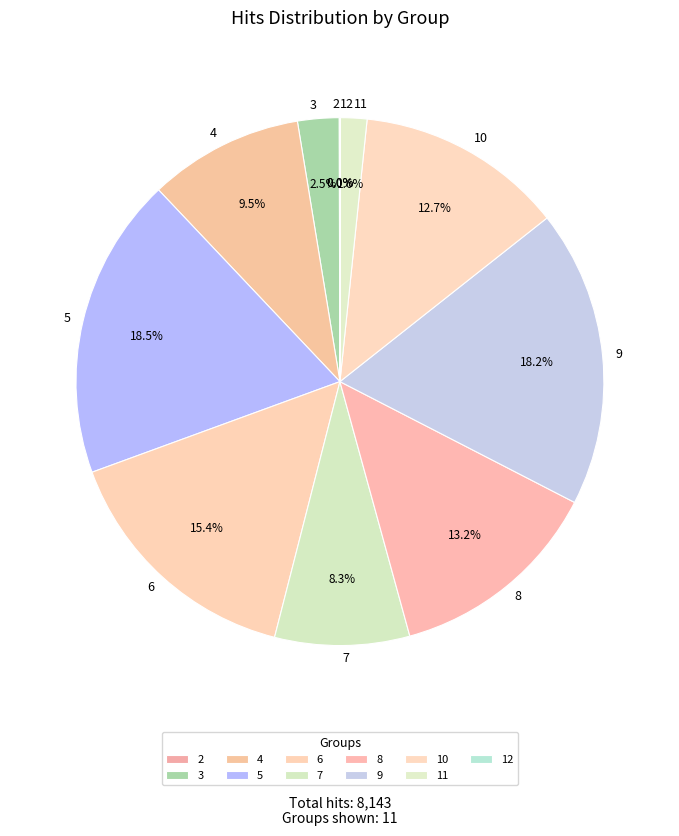

To the nearest percent, what is the difference between the 7 and 4 slice percentages?

1%